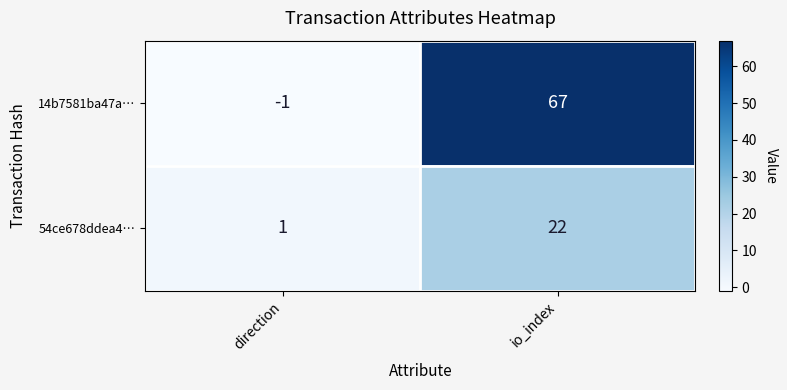

What is the difference between the maximum and minimum values in the 54ce678ddea4… series?

21